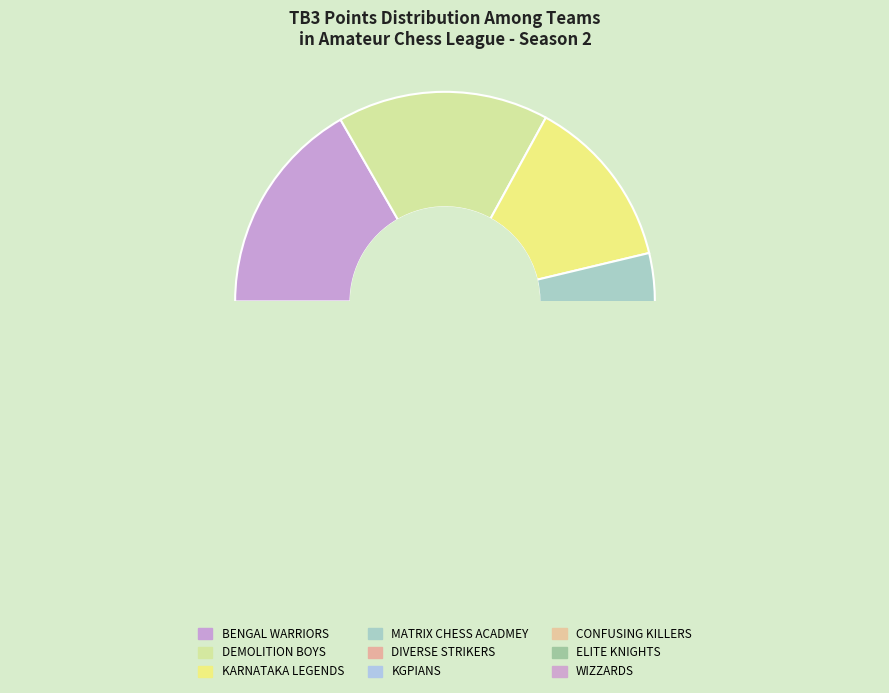

Between KARNATAKA LEGENDS and BENGAL WARRIORS, which is larger?

BENGAL WARRIORS